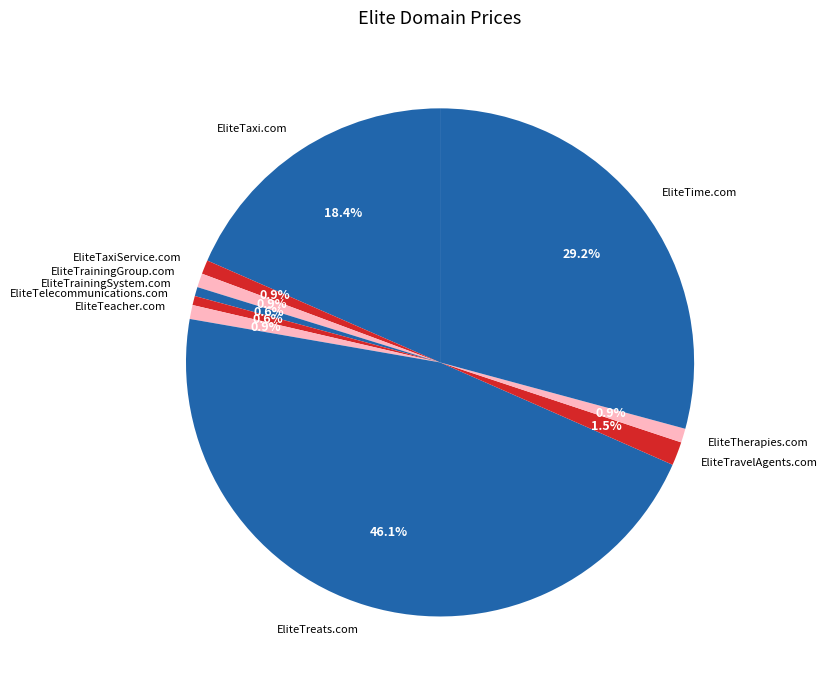

To the nearest percent, what is the average slice percentage?

10%